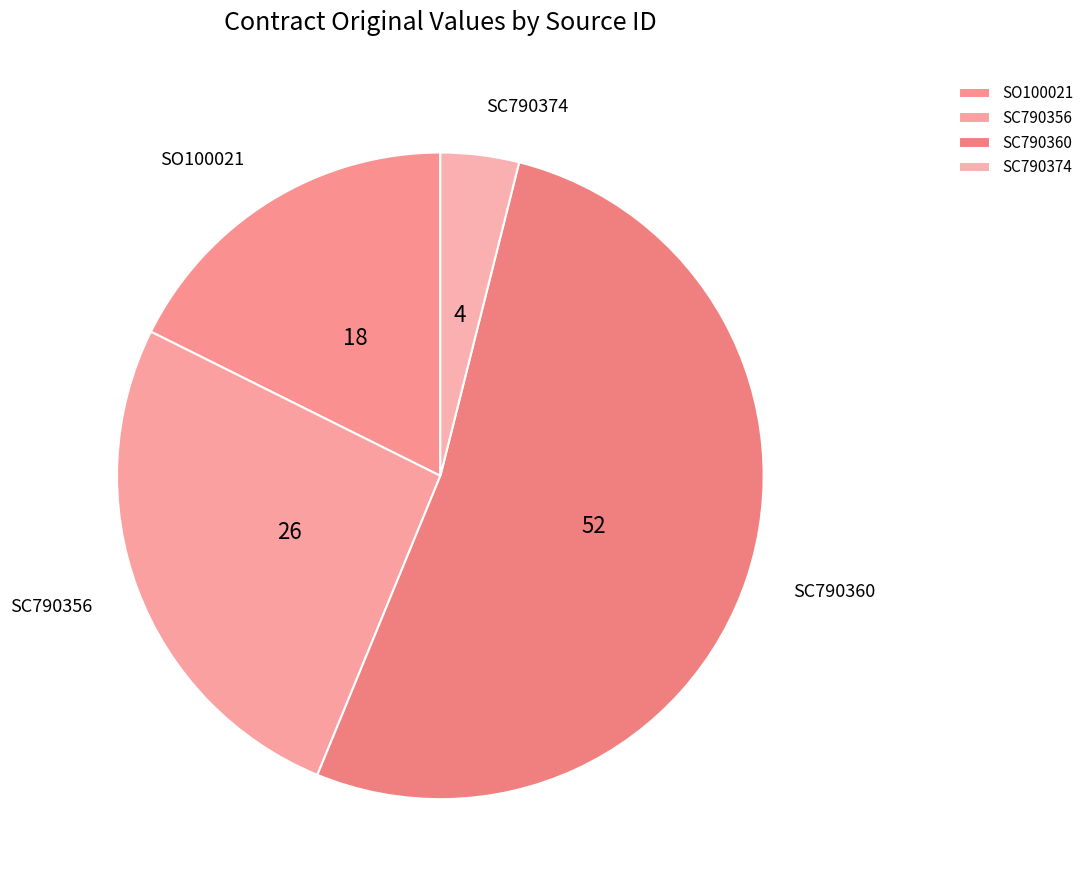

What is the largest slice in the pie chart?

SC790360